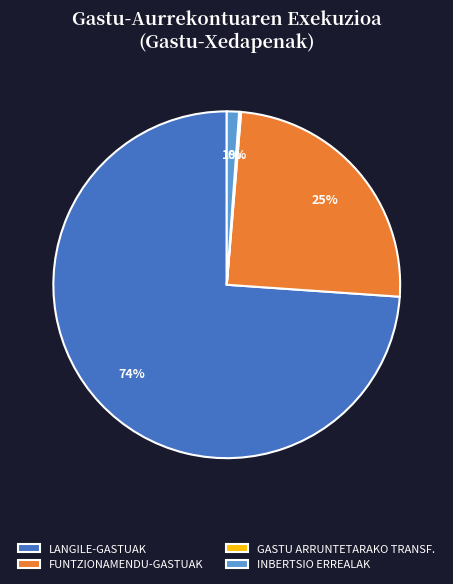

Is the sum of INBERTSIO ERREALAK and LANGILE-GASTUAK greater than half?

Yes